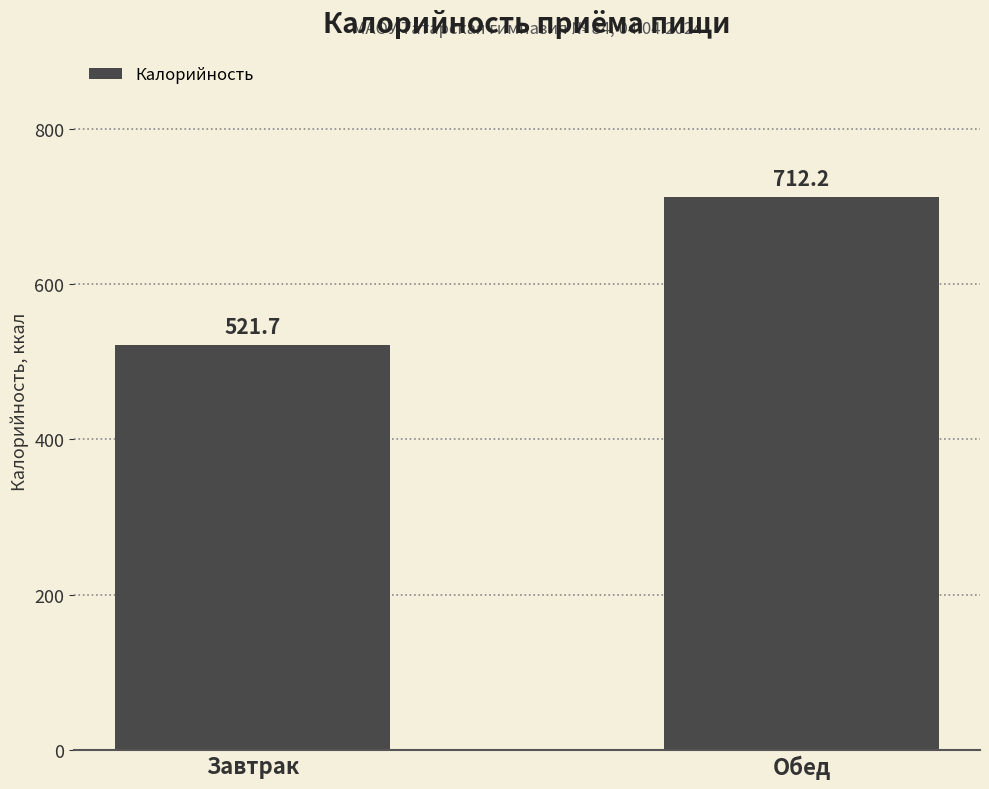

Does the chart contain any negative values?

No